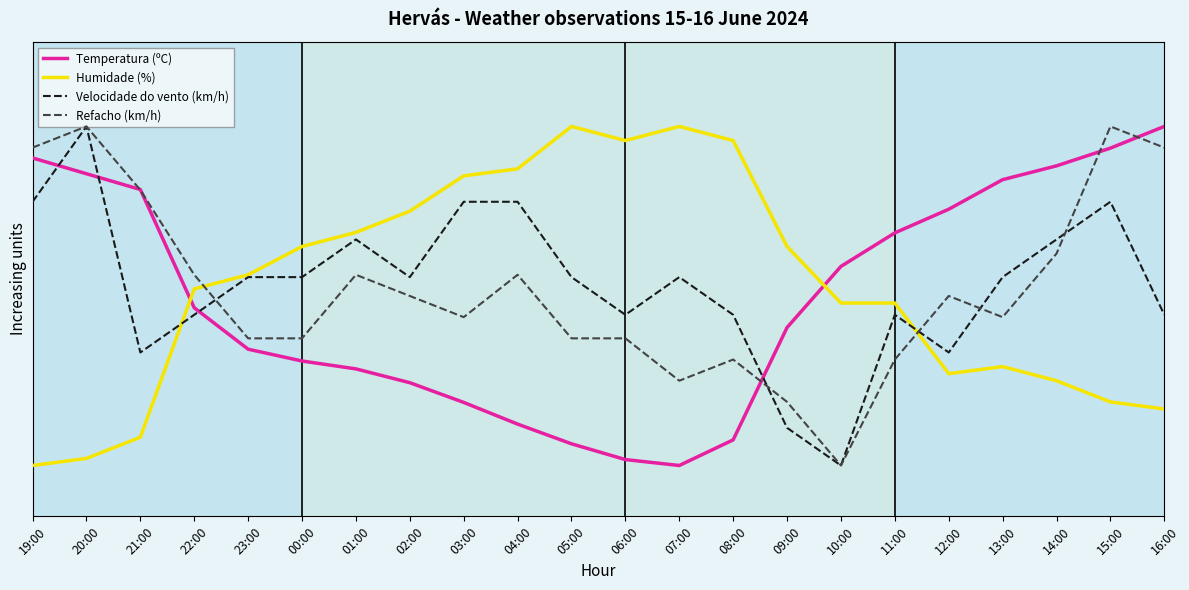

Is it true that Refacho (km/h) equals 0.2 at 11:00?

False